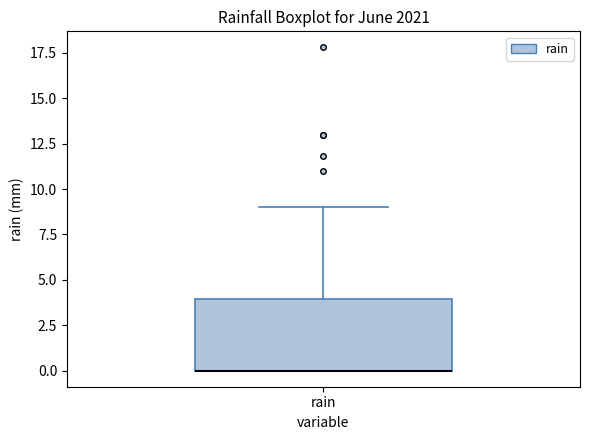

Transcribe this box plot: give where the median line is, the range the box spans, and where the two whiskers end, as read against the y-axis. The values are not printed on the chart, so give them approximately, as read against the axis.

median 0 (drawn on the box's lower edge), box 0 to 4, whiskers 0 to 9